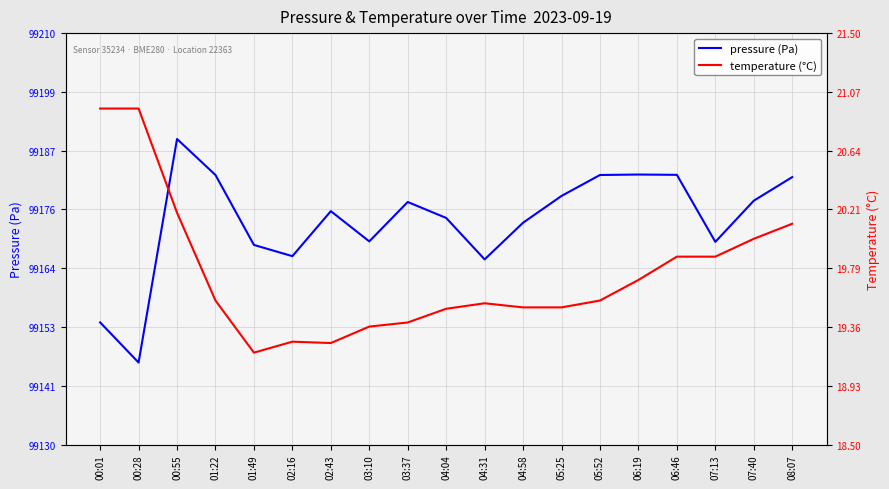

True or false: temperature has a value of 9.6 at 05:52.

False